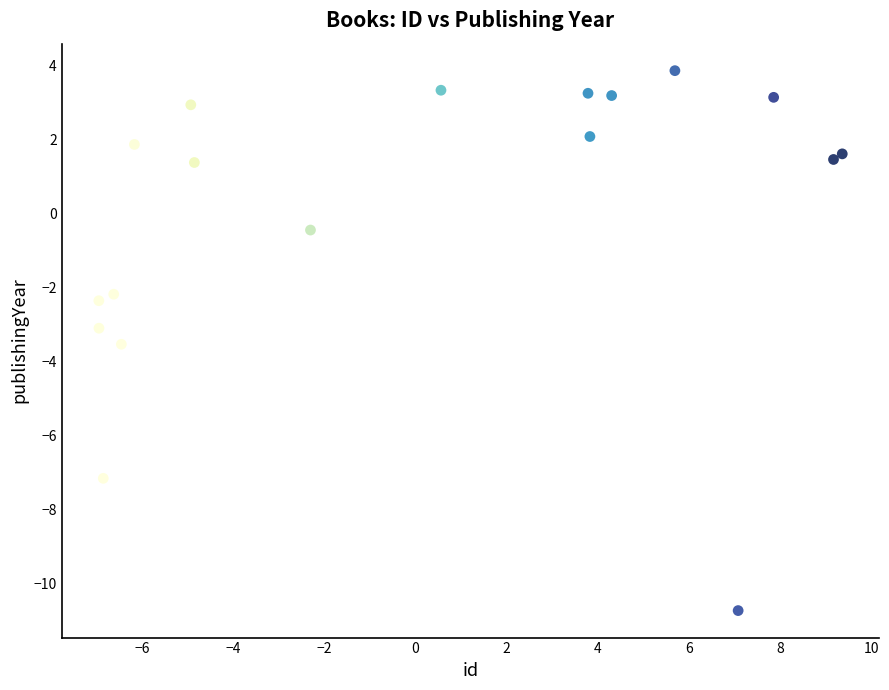

What is the range of X values (max minus min)?

16.3